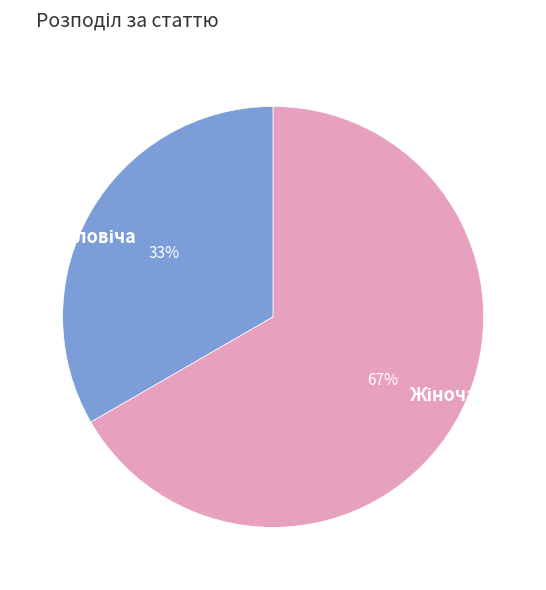

Does any single category account for the majority?

Yes